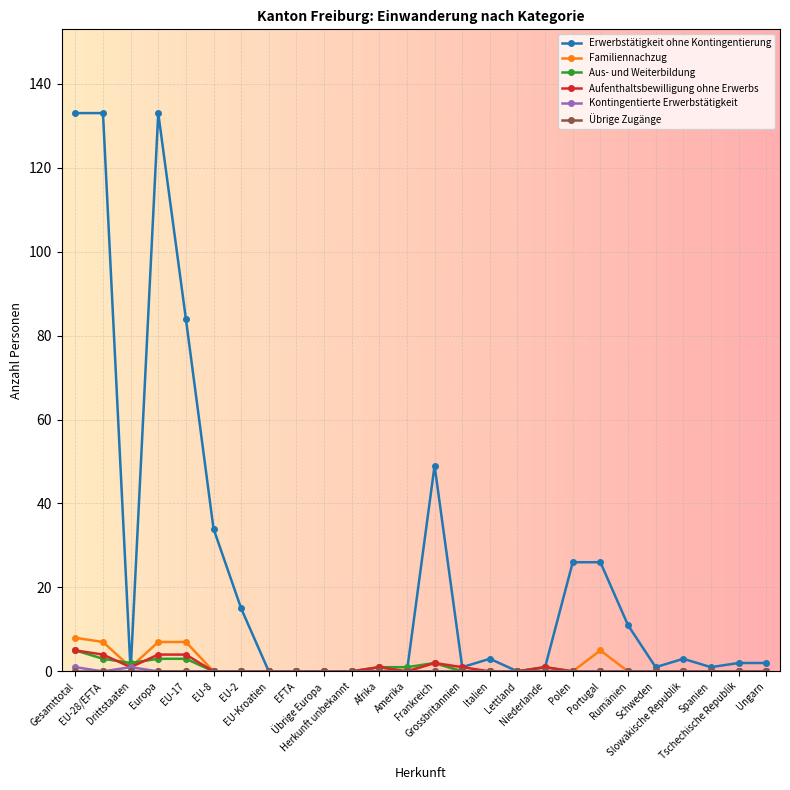

Does the chart display data point markers on the line(s)?

Yes